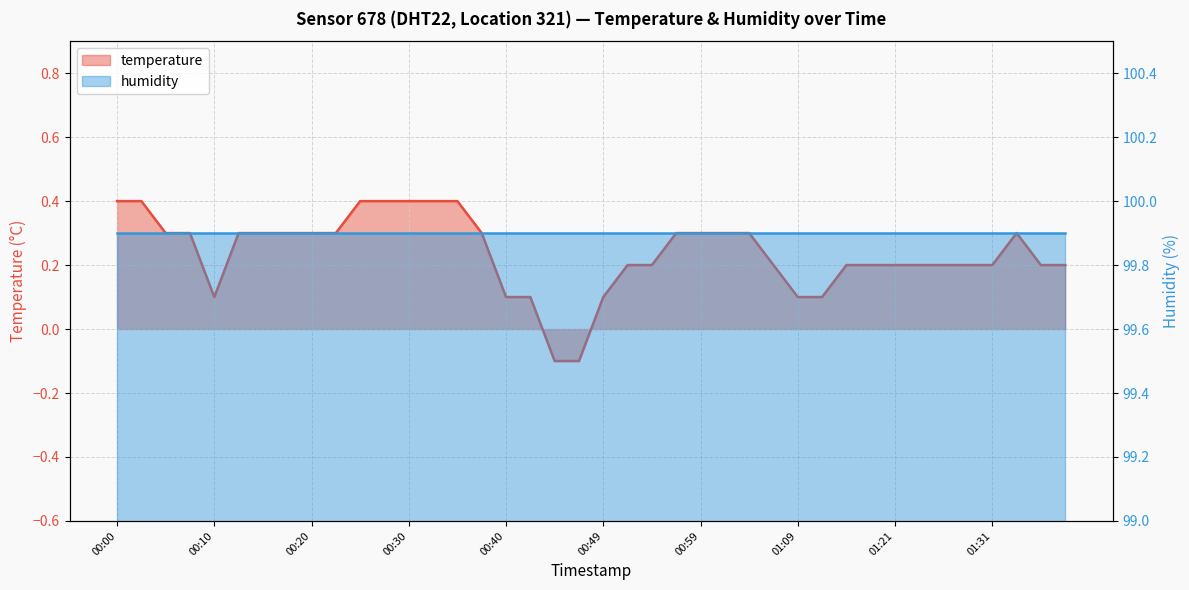

Reading right to left, list all the values displayed in this chart.

0.2	0.2	0.3	0.2	0.2	0.2	0.2	0.2	0.2	0.2	0.1	0.1	0.2	0.3	0.3	0.3	0.3	0.2	0.2	0.1	-0.1	-0.1	0.1	0.1	0.3	0.4	0.4	0.4	0.4	0.4	0.3	0.3	0.3	0.3	0.3	0.1	0.3	0.3	0.4	0.4